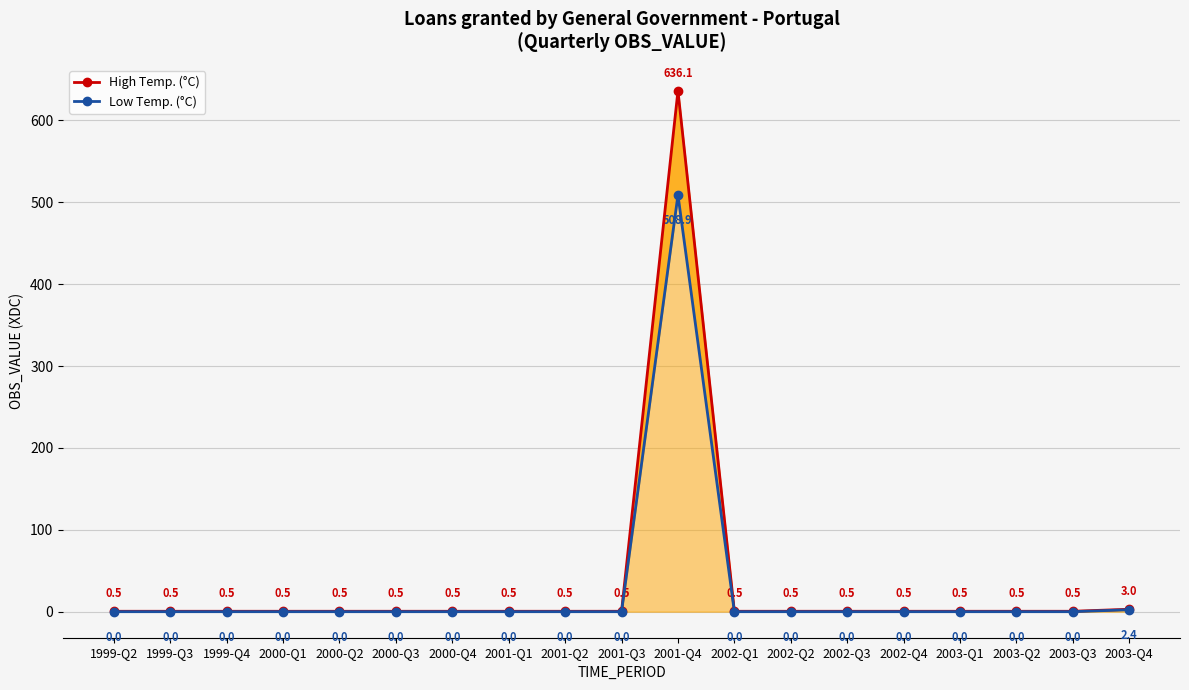

List the series in order of their peak value, lowest first.

Low Temp. (°C), High Temp. (°C)